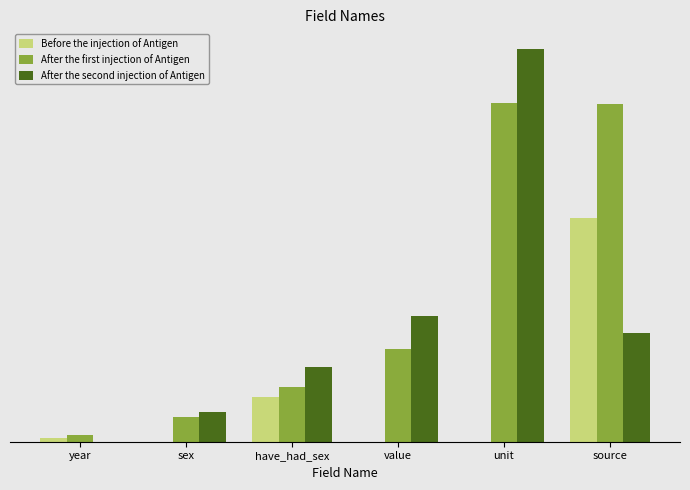

Which series has the largest range (max minus min)?

After the second injection of Antigen